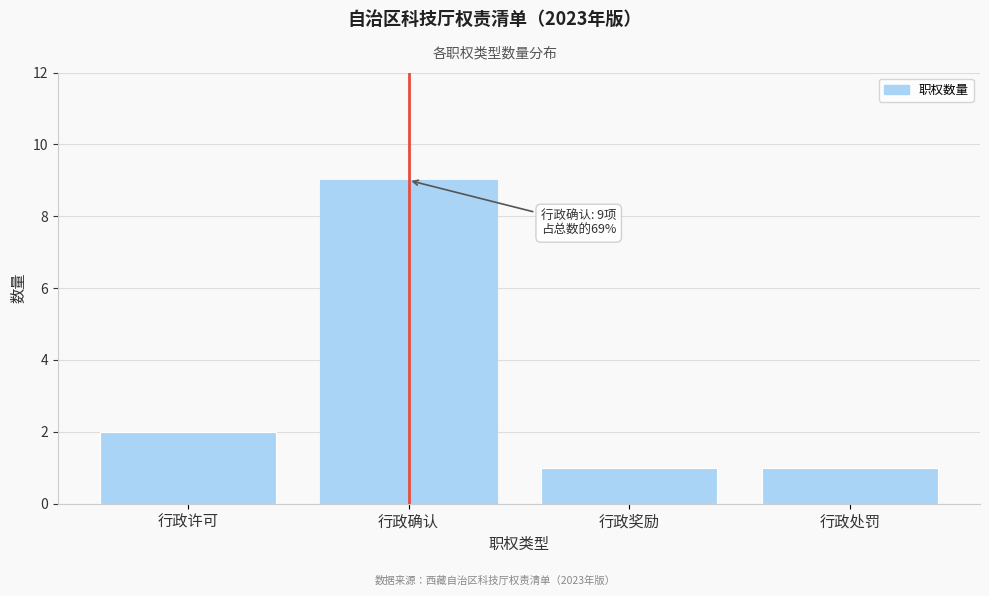

Reading left to right, transcribe all the data shown in this chart.

2	9	1	1